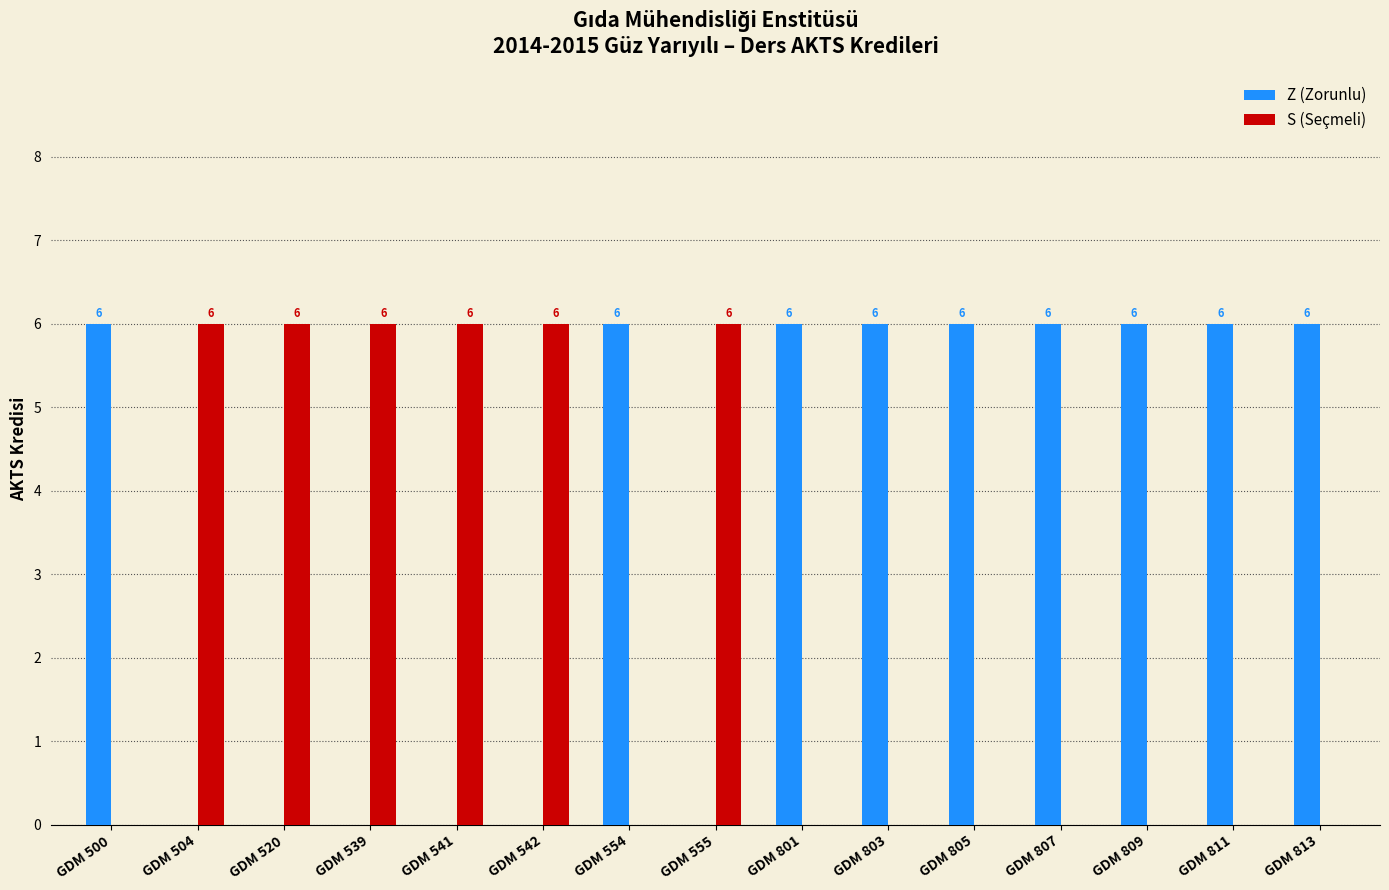

How many groups of bars are there?

15